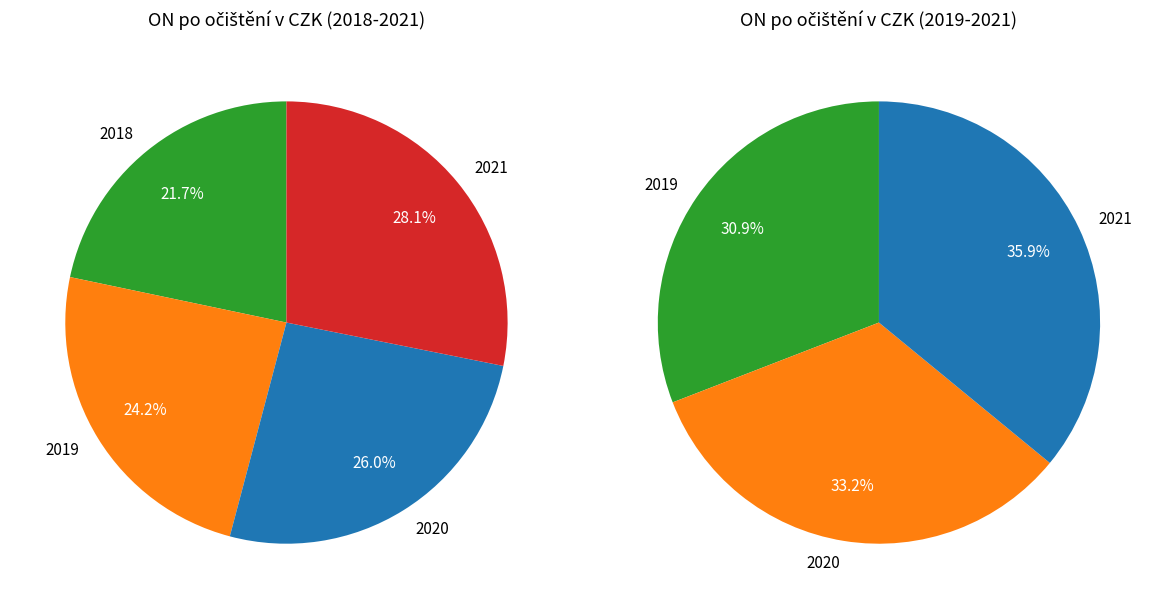

Combined, do 2018 and 2020 account for over 50%?

No